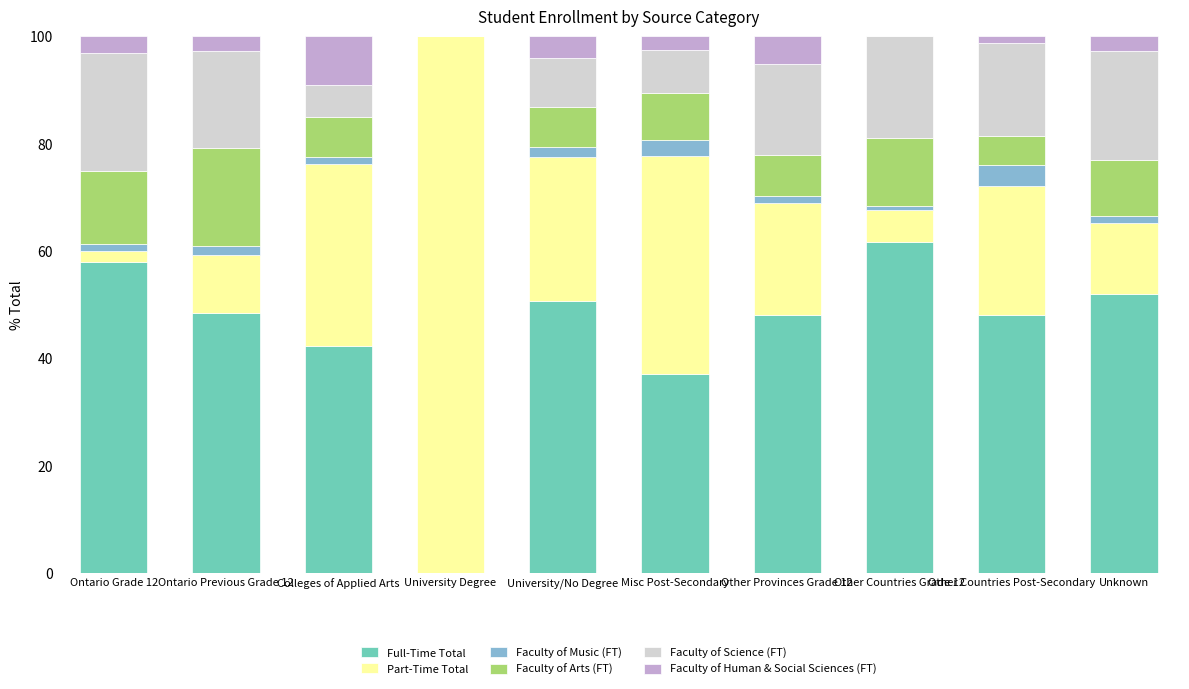

The value of Full-Time Total at University/No Degree is 30.9. True or false?

False